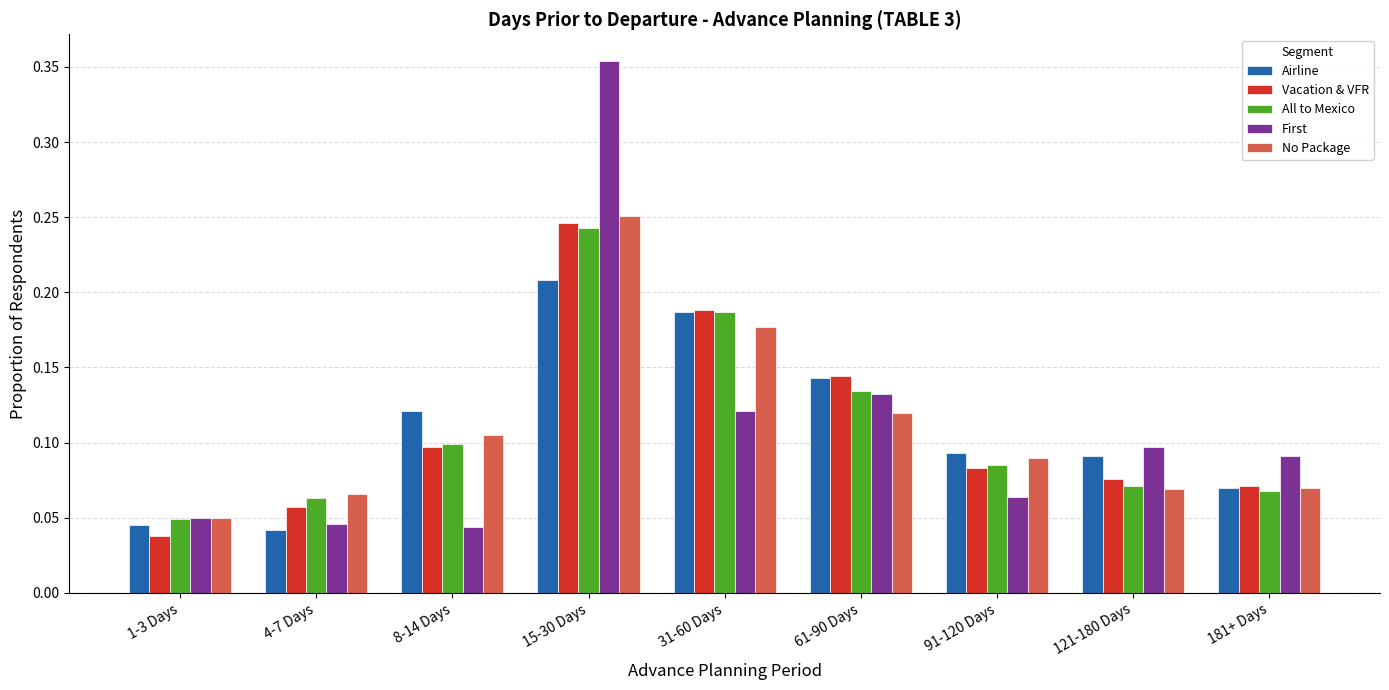

Count the Vacation & VFR values in the range 0 to 1.

9